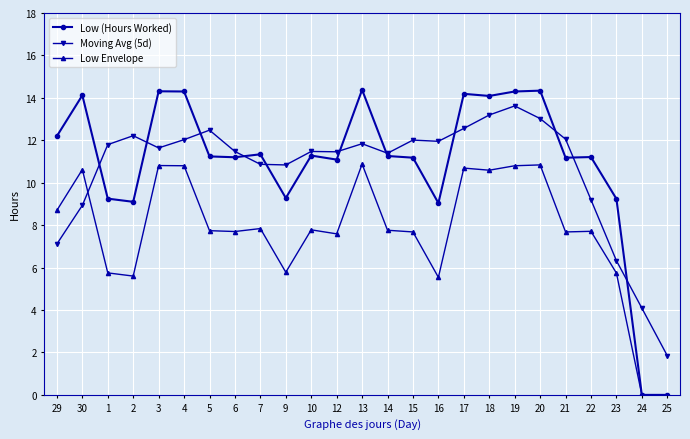

What is the label of the 1st point from the right?

25